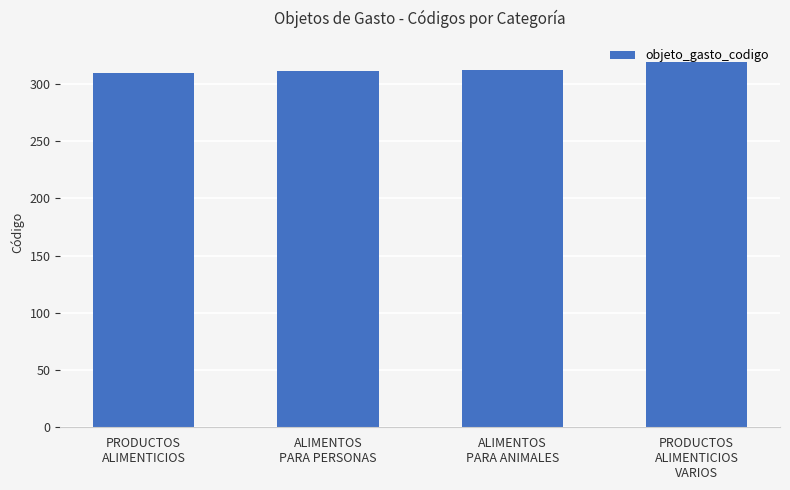

What is the sum of all values?

1252